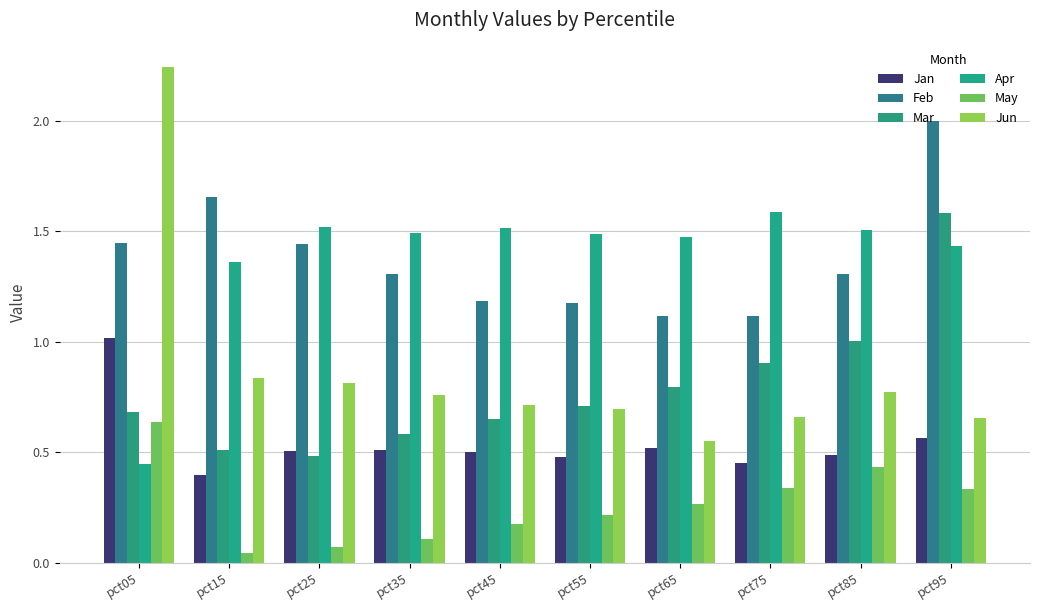

Which category has the highest value across all series?

pct05